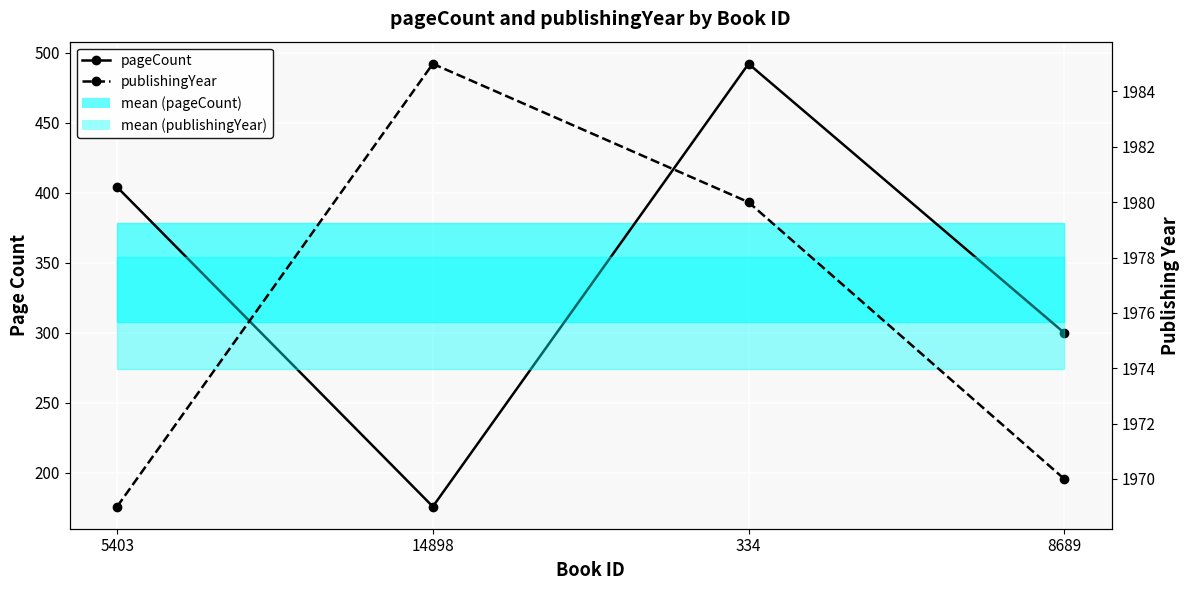

Reading left to right, extract all data points from this chart.

pageCount: 5403=404	14898=176	334=492	8689=300
publishingYear: 5403=1969	14898=1985	334=1980	8689=1970